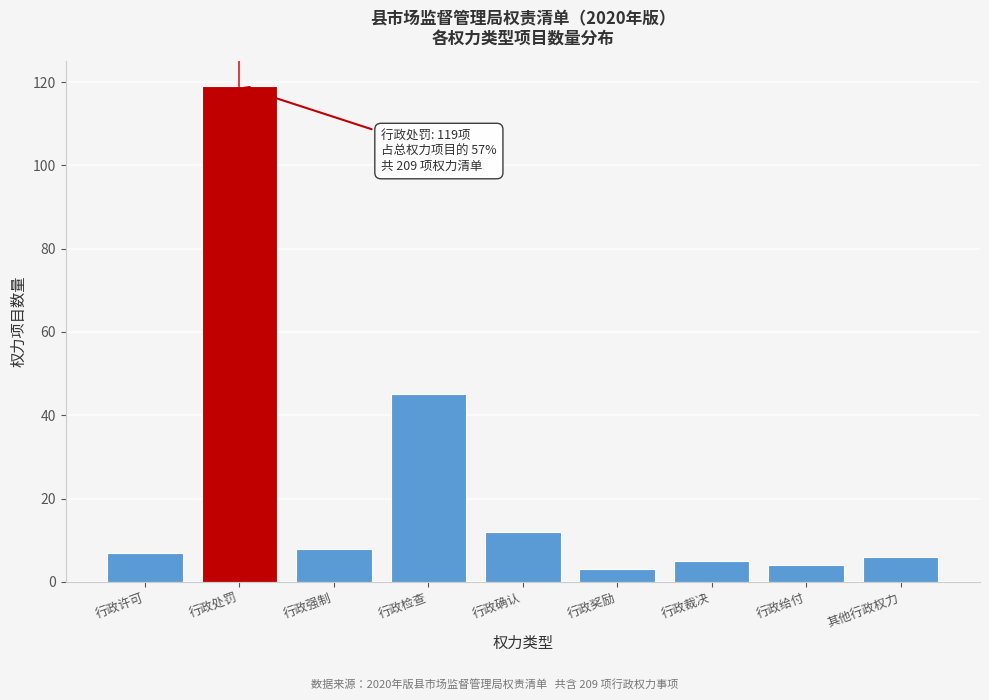

Reading left to right, list all the values displayed in this chart.

7	119	8	45	12	3	5	4	6